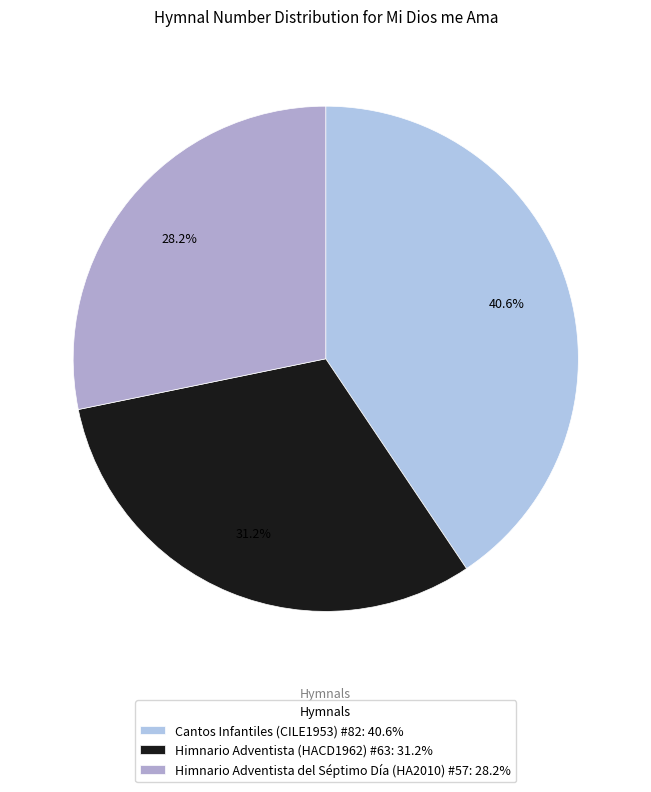

To the nearest percent, what is the difference between the largest and smallest slice percentages?

12%